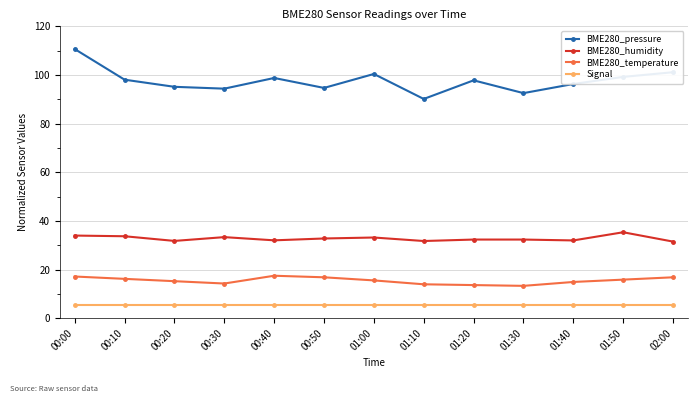

Which category has the highest value across all series?

00:00